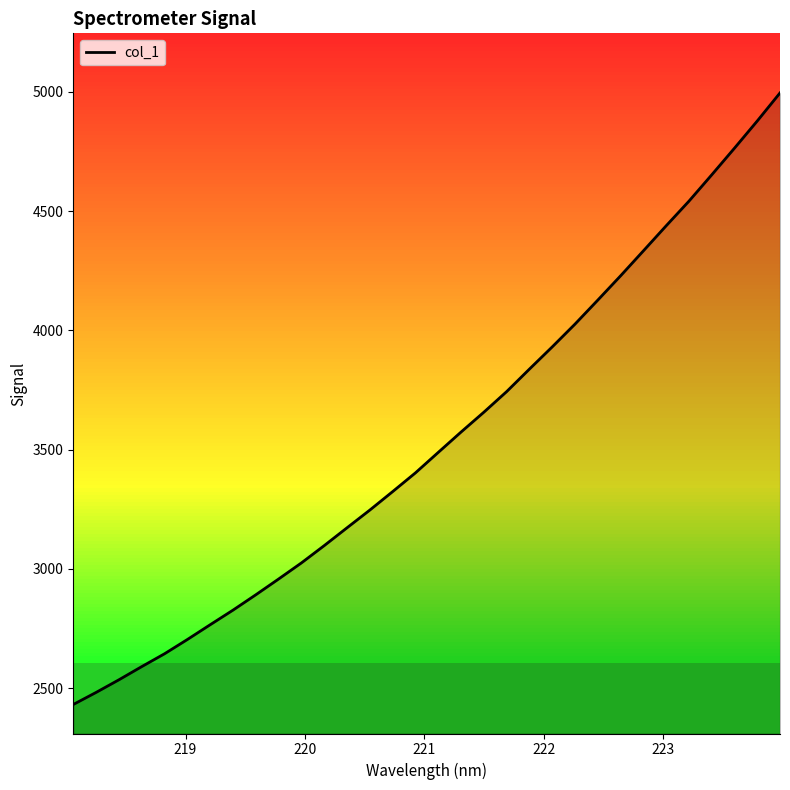

What is the difference between the maximum and minimum values?

2563.6